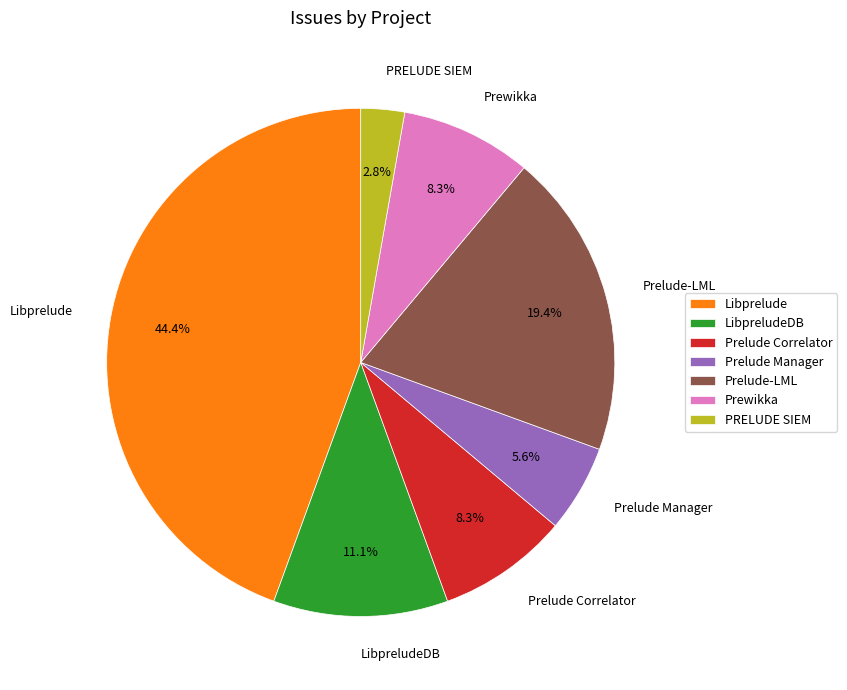

To the nearest percent, what is the difference between the largest and smallest slice percentages?

42%